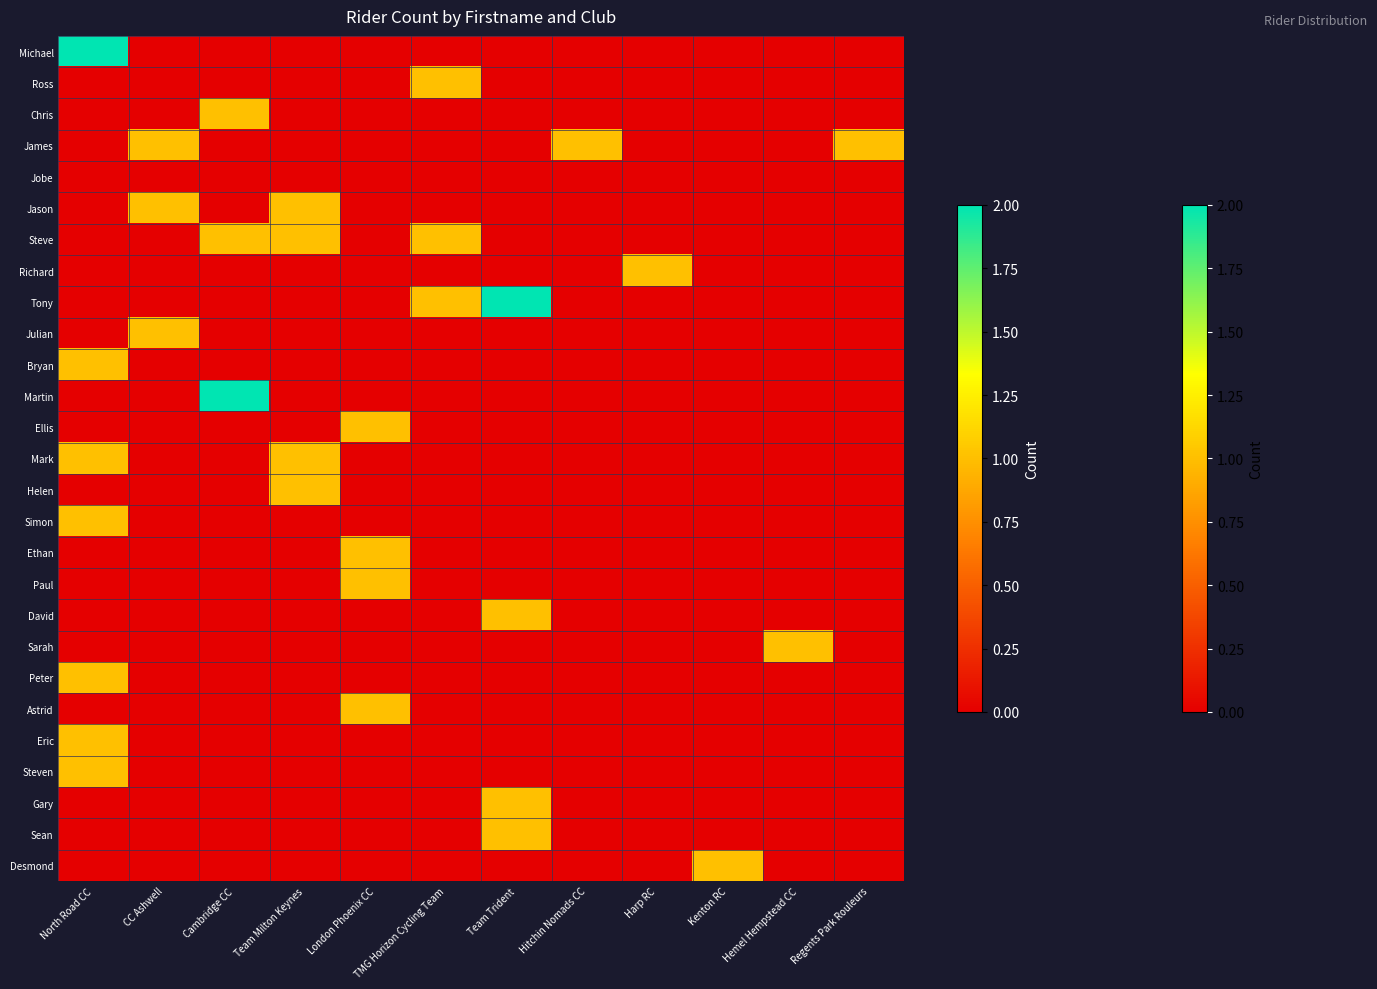

What is the total value across all series at Team Trident?

5